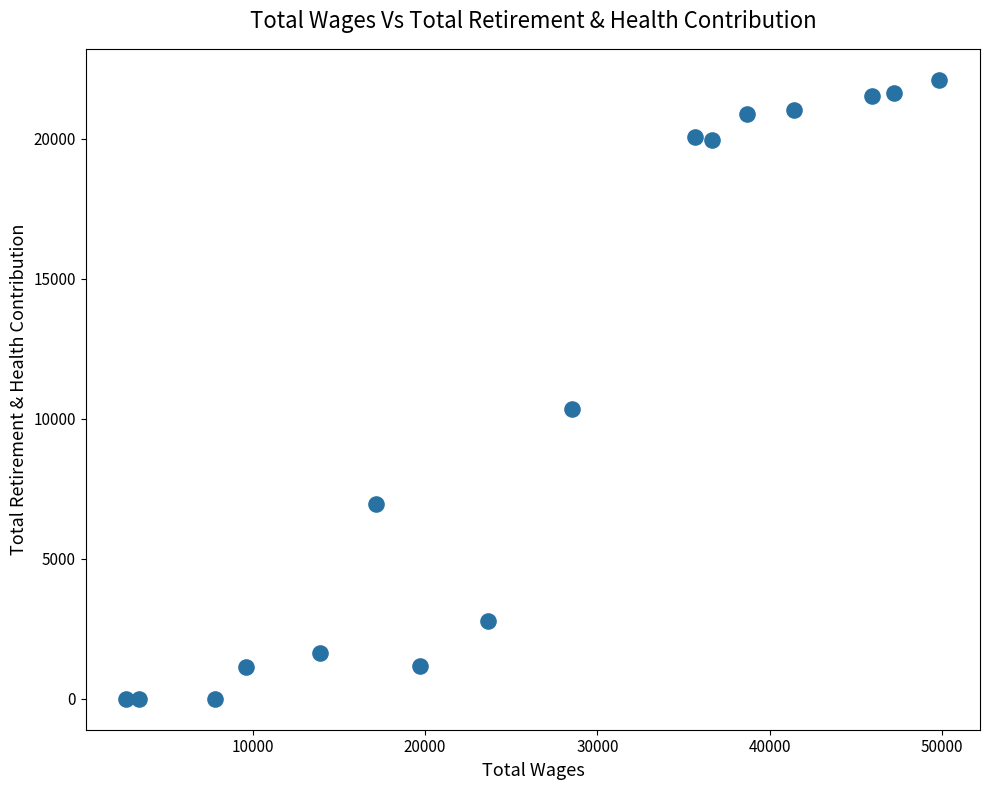

What is the range of Y values (max minus min)?

22108